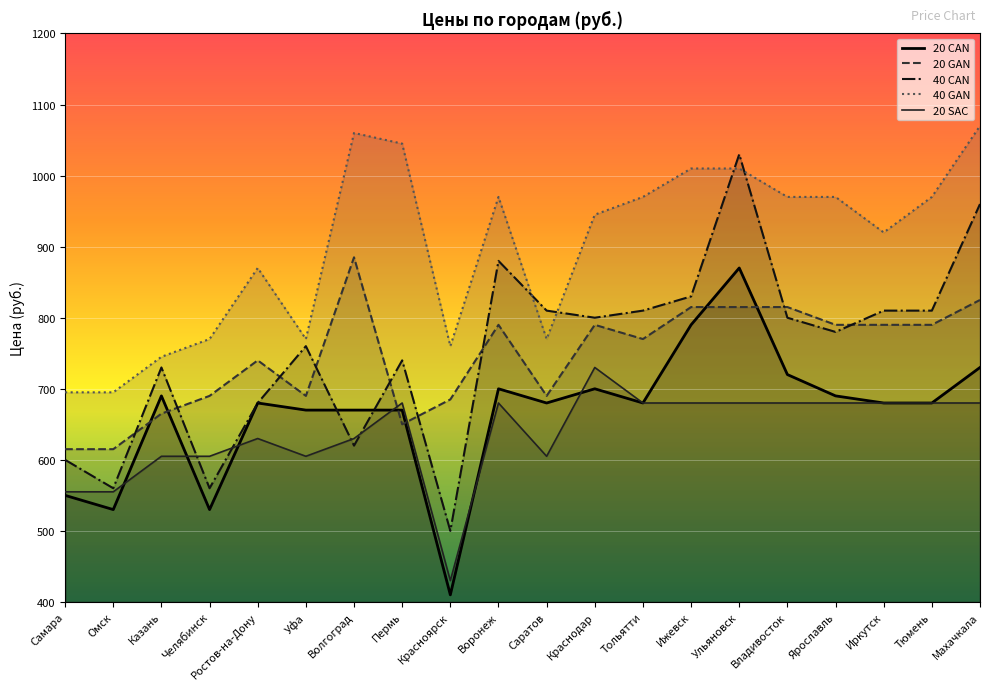

What is the average value of the 40 CAN series?

754